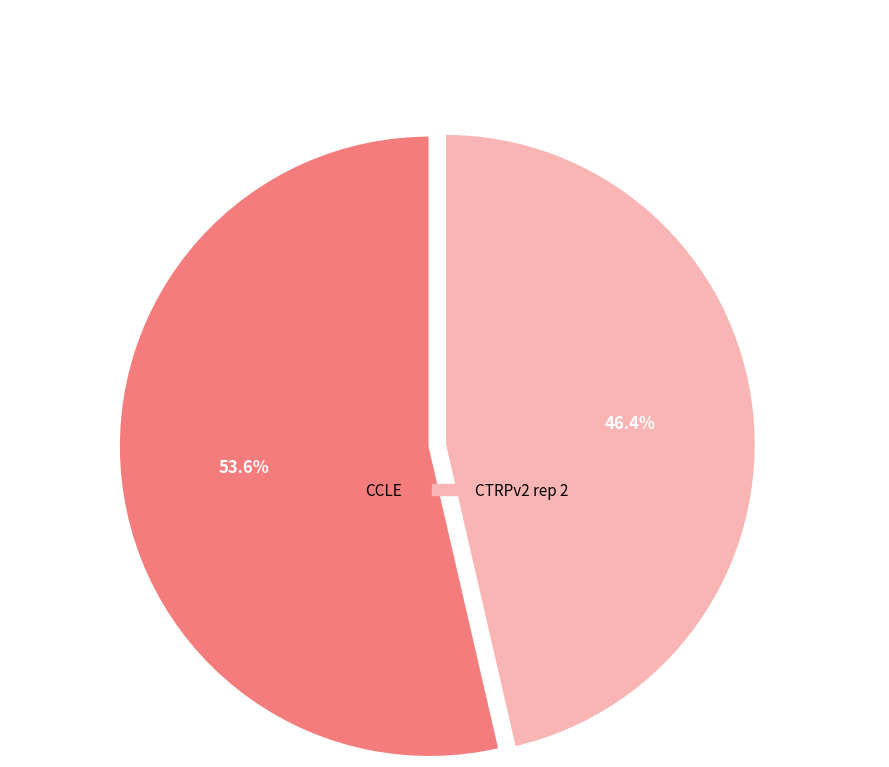

True or false: CTRPv2 rep 2 accounts for 33% of the total.

False